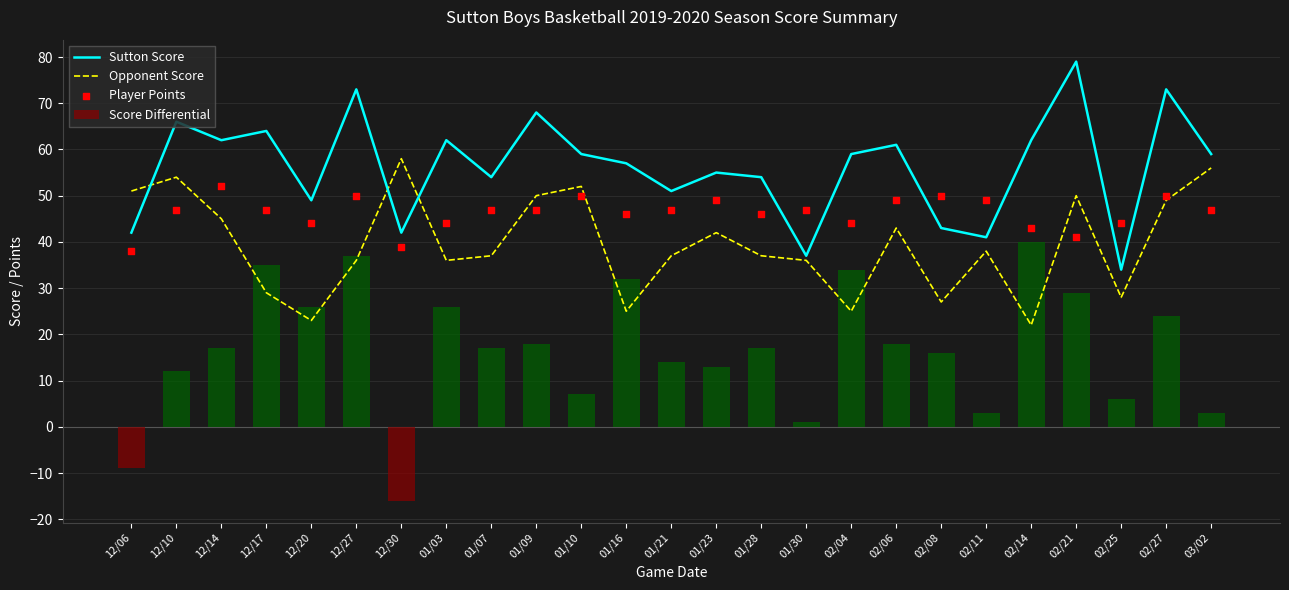

Which series contains the lowest Y value?

Score Differential